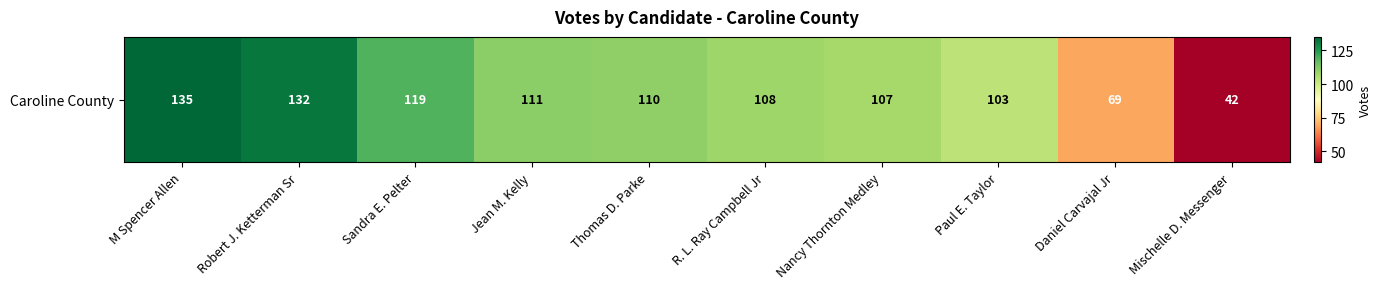

At which category does the chart reach its peak across all series?

M Spencer Allen